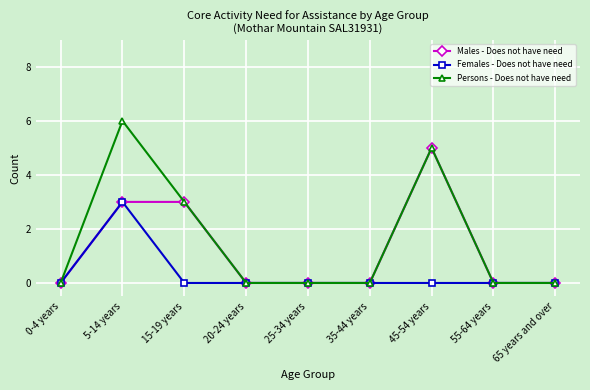

What position from the left is 35-44 years?

6